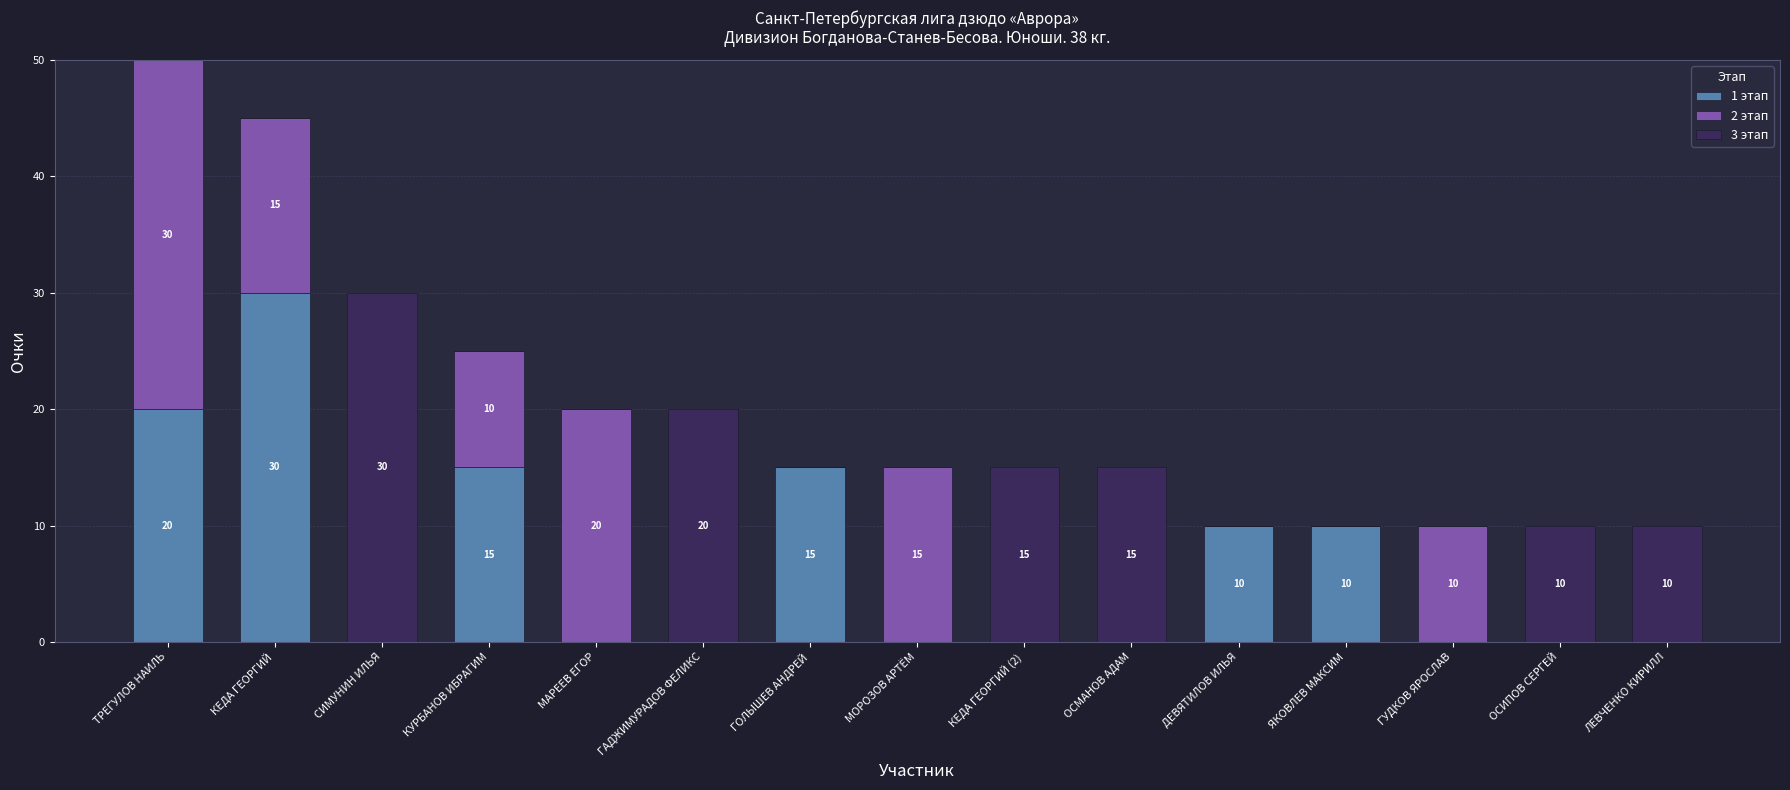

What is the sum of all 1 этап values?

100